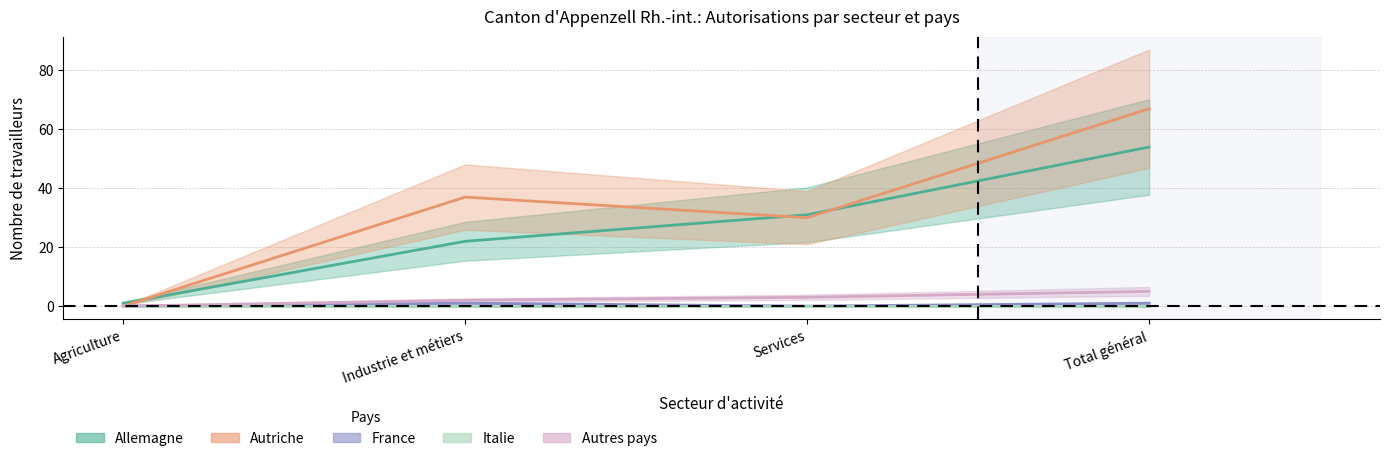

Between Agriculture and Total général, which series saw the biggest shift?

Autriche